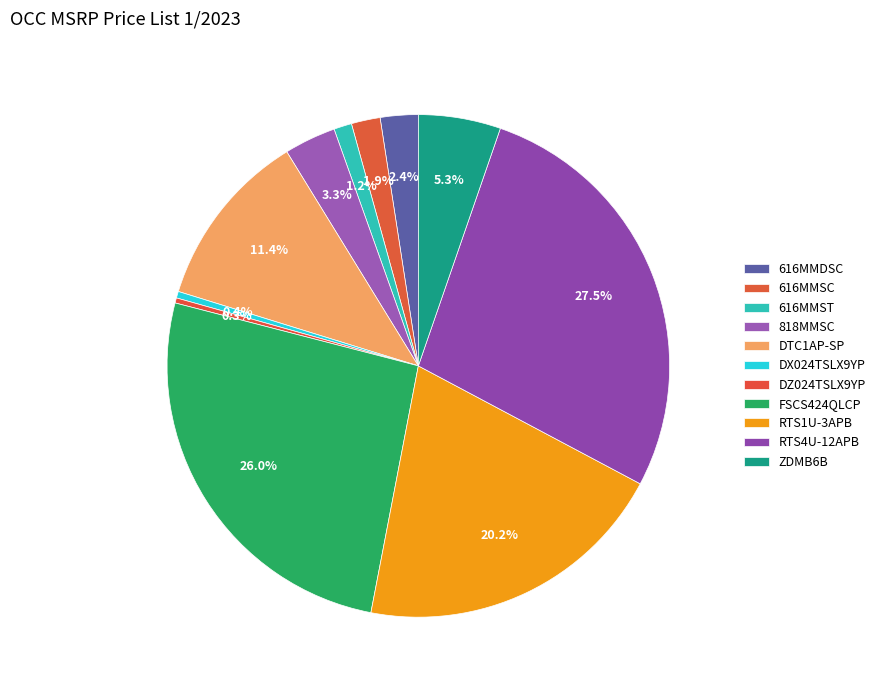

Does 616MMDSC account for over 50% of the chart?

No